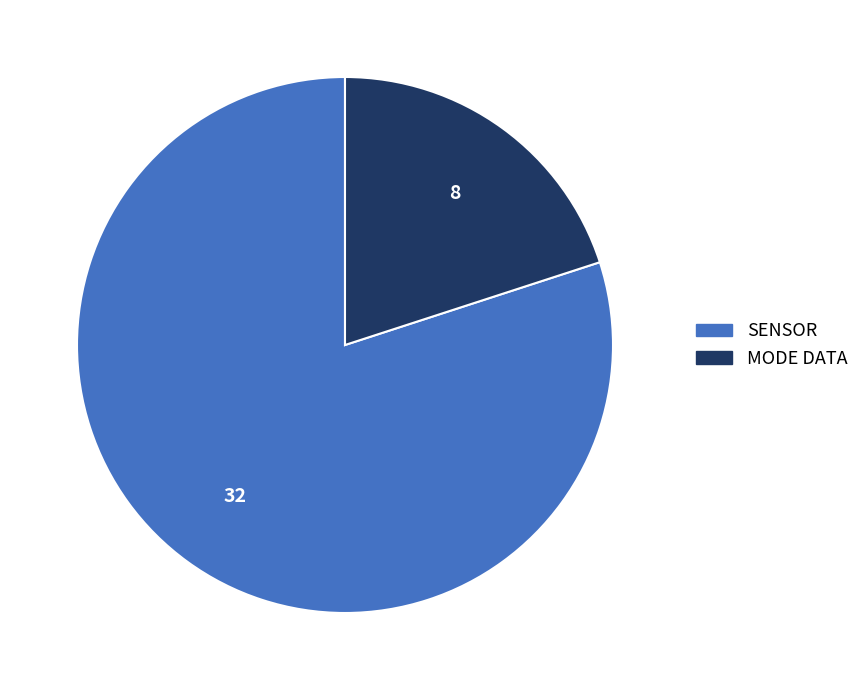

Is there any slice that represents more than half of the pie?

Yes